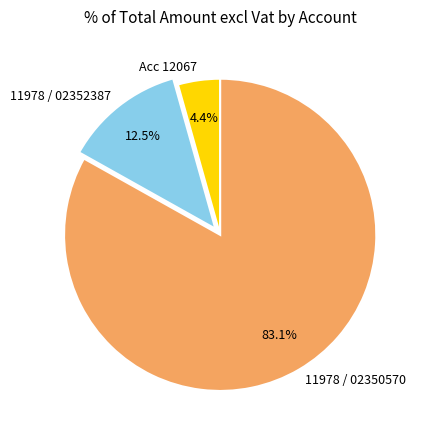

Do 11978 / 02352387 and 11978 / 02350570 together represent more than half of the pie?

Yes